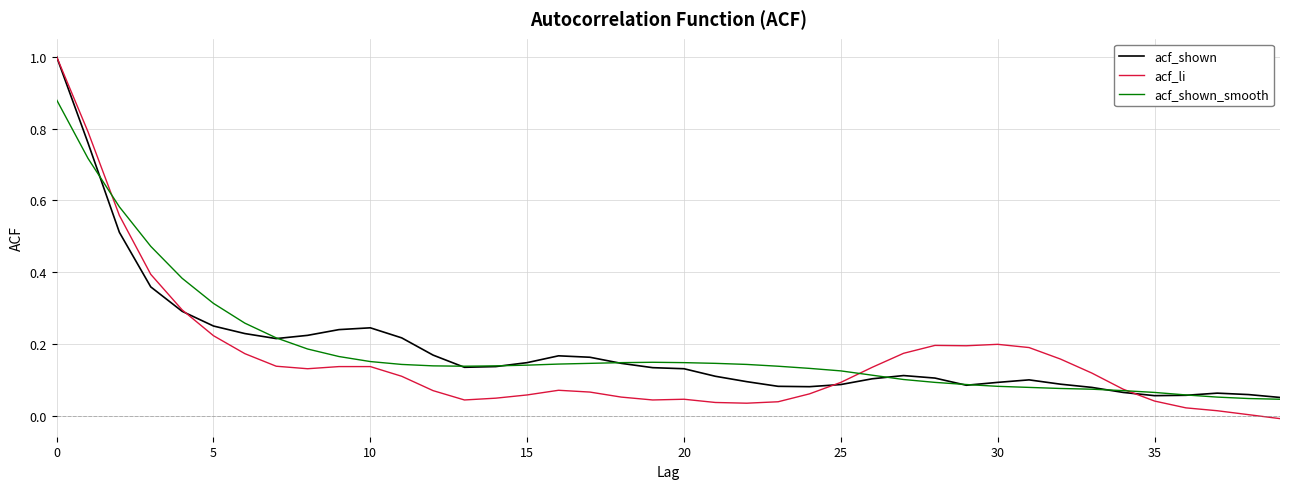

What is the greatest value displayed?

1.0